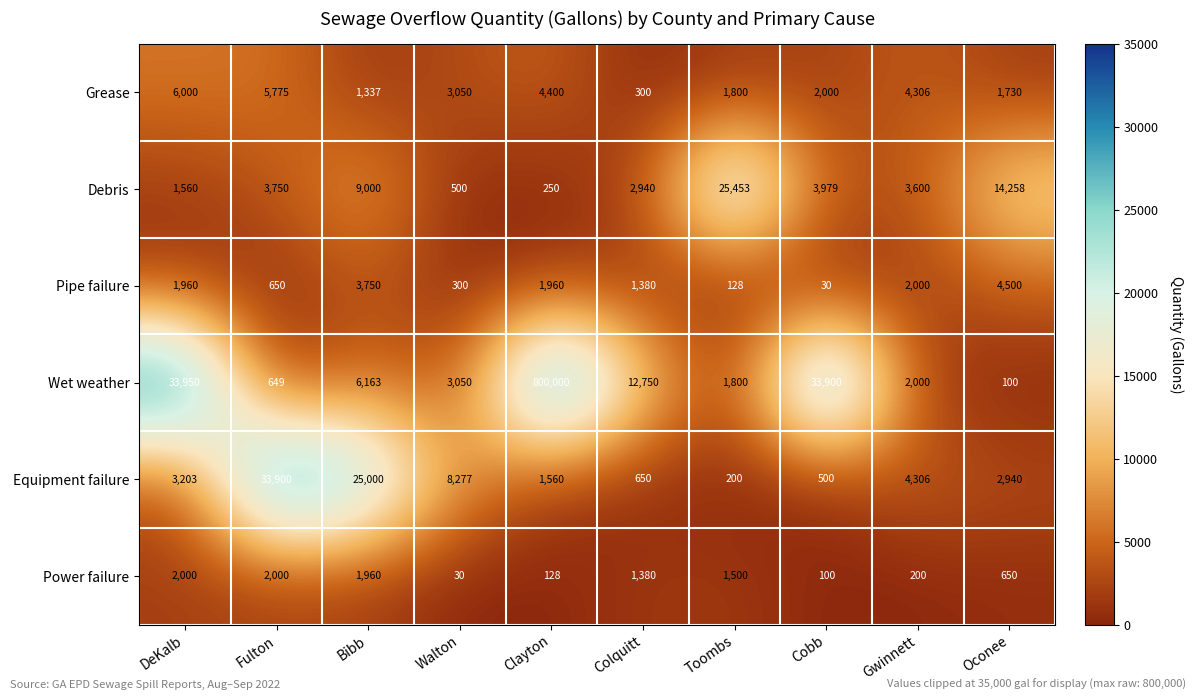

At which category is the sum across all series the highest?

Clayton